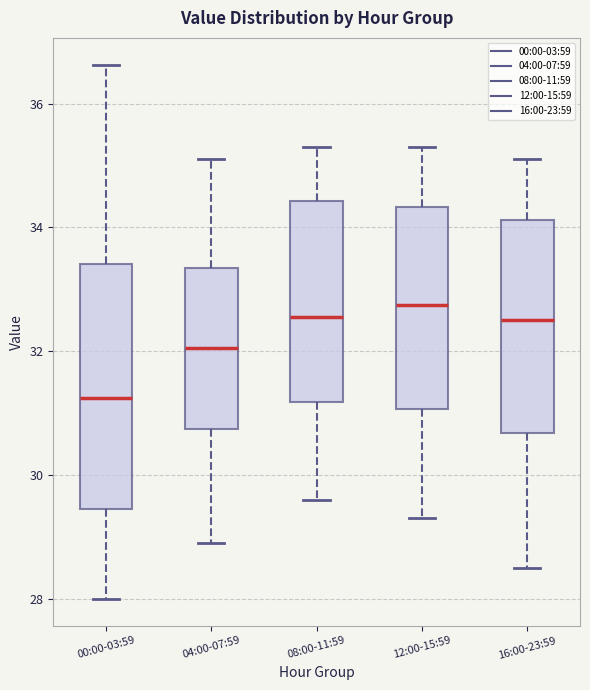

Reading left to right, read every box against the y-axis: the position of its median line, the range the box covers, and the ends of its whiskers. The values are not printed on the chart, so give them approximately, as read against the axis.

00:00-03:59: median 31.2, box 29.4 to 33.4, whiskers 28.0 to 36.6
04:00-07:59: median 32.0, box 30.8 to 33.4, whiskers 29.0 to 35.2
08:00-11:59: median 32.6, box 31.2 to 34.4, whiskers 29.6 to 35.4
12:00-15:59: median 32.8, box 31.0 to 34.4, whiskers 29.4 to 35.4
16:00-23:59: median 32.6, box 30.6 to 34.2, whiskers 28.6 to 35.2